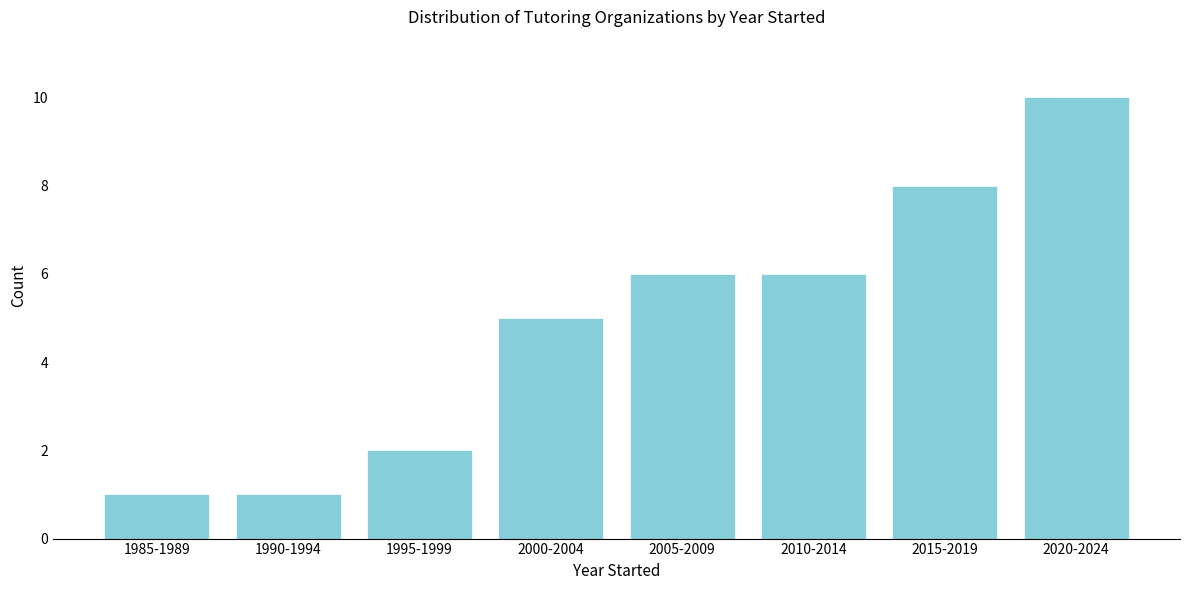

Reading right to left, transcribe all the data shown in this chart.

2020-2024=10	2015-2019=8	2010-2014=6	2005-2009=6	2000-2004=5	1995-1999=2	1990-1994=1	1985-1989=1